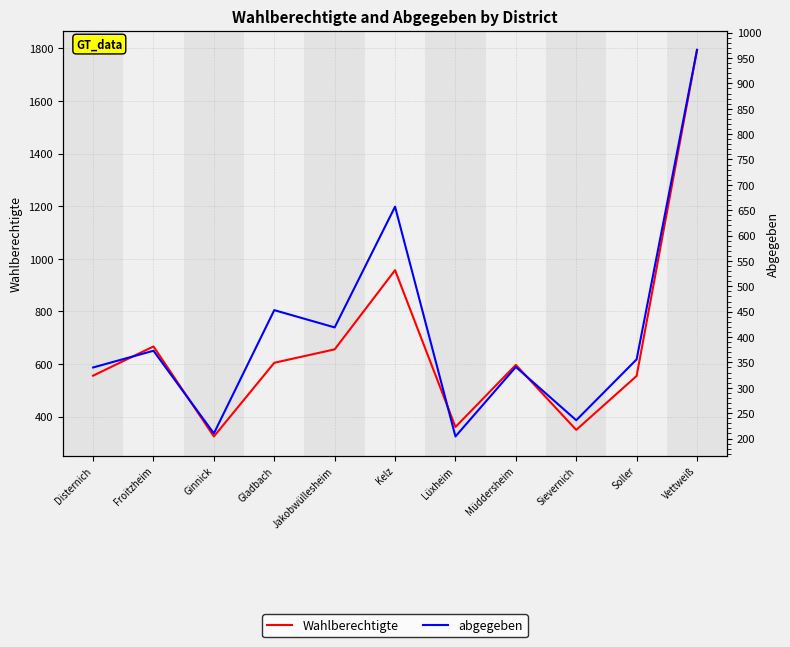

True or false: Wahlberechtigte has more than 0 points higher than both neighbors.

True